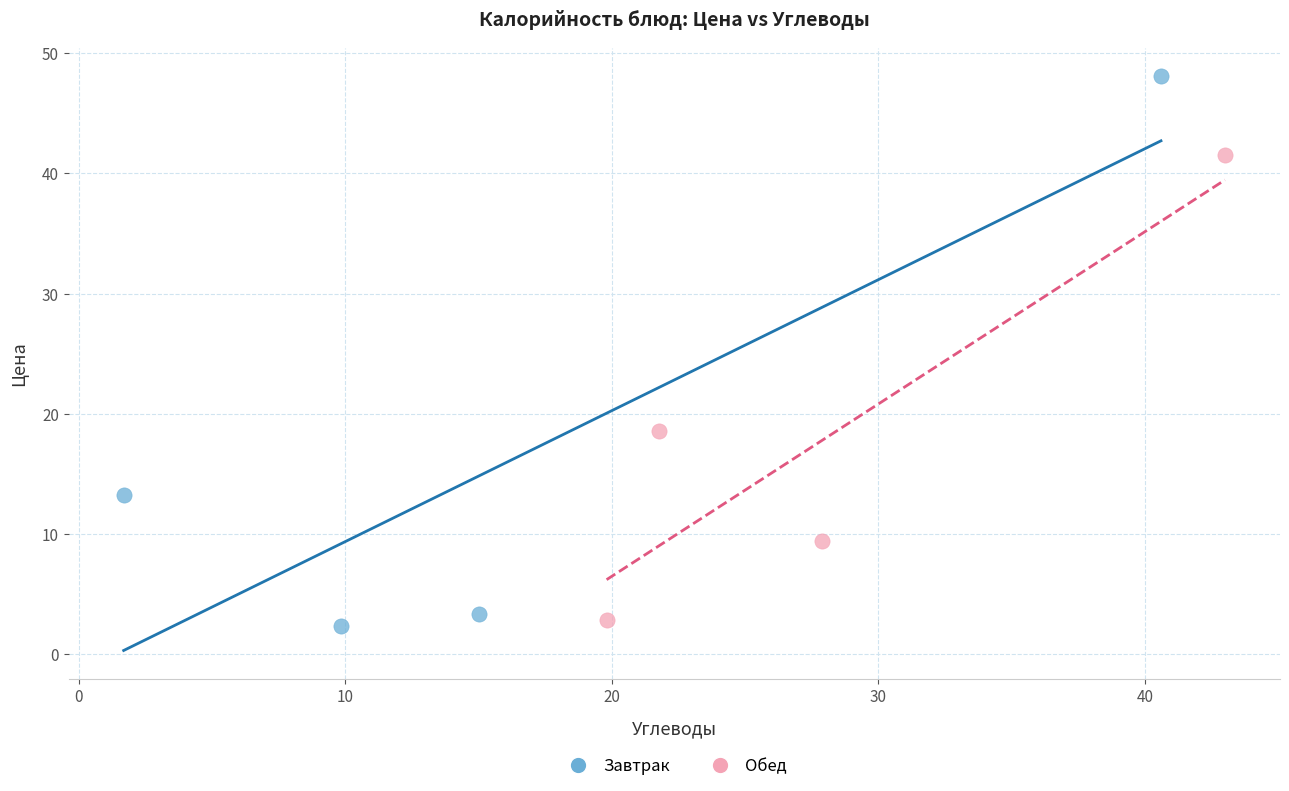

Which series contains the highest Y value?

Завтрак